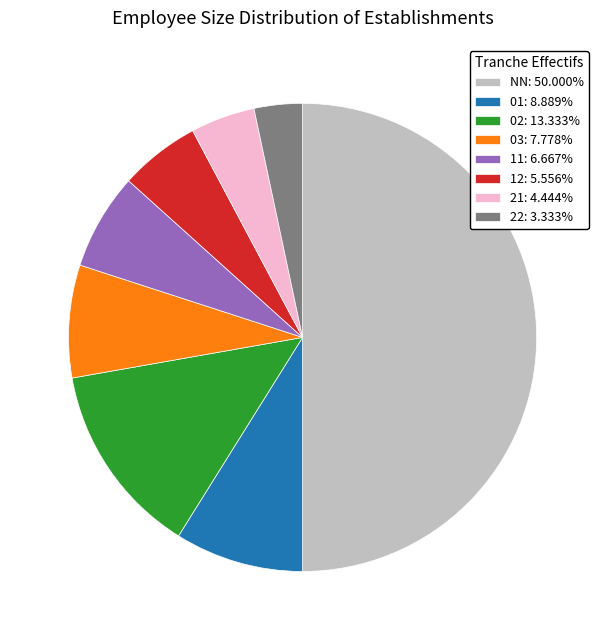

Which category has the smallest portion of the pie?

22